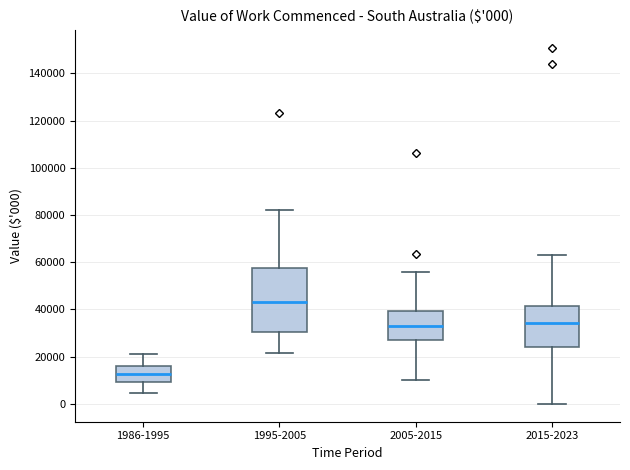

Comparing the boxes themselves (not the whiskers), which one is the tallest?

1995-2005